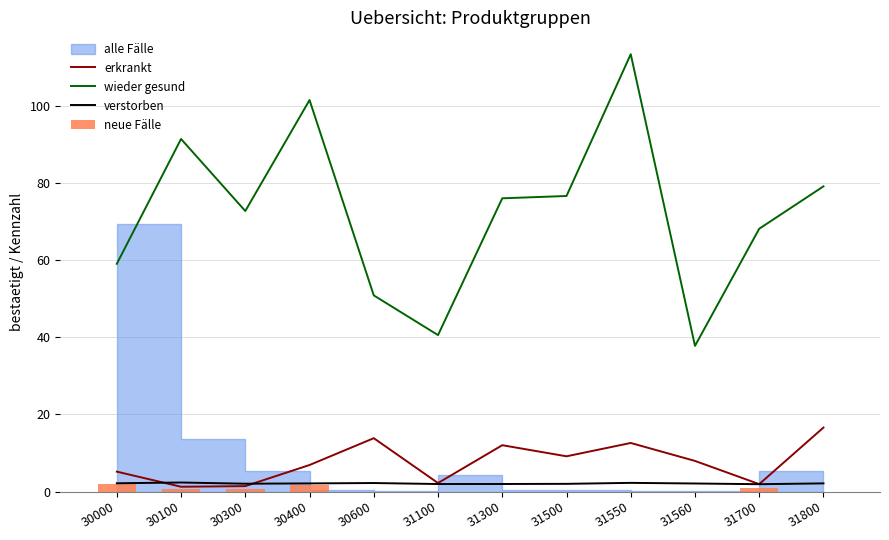

What is the maximum value for erkrankt?

16.6